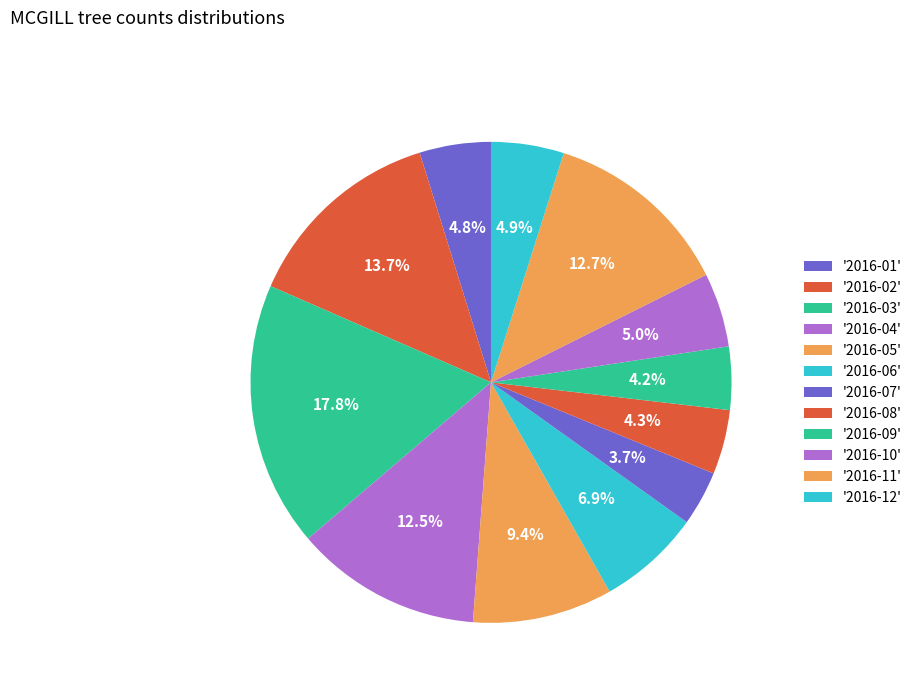

Rank the categories by value from lowest to highest.

2016-07, 2016-09, 2016-08, 2016-01, 2016-12, 2016-10, 2016-06, 2016-05, 2016-04, 2016-11, 2016-02, 2016-03